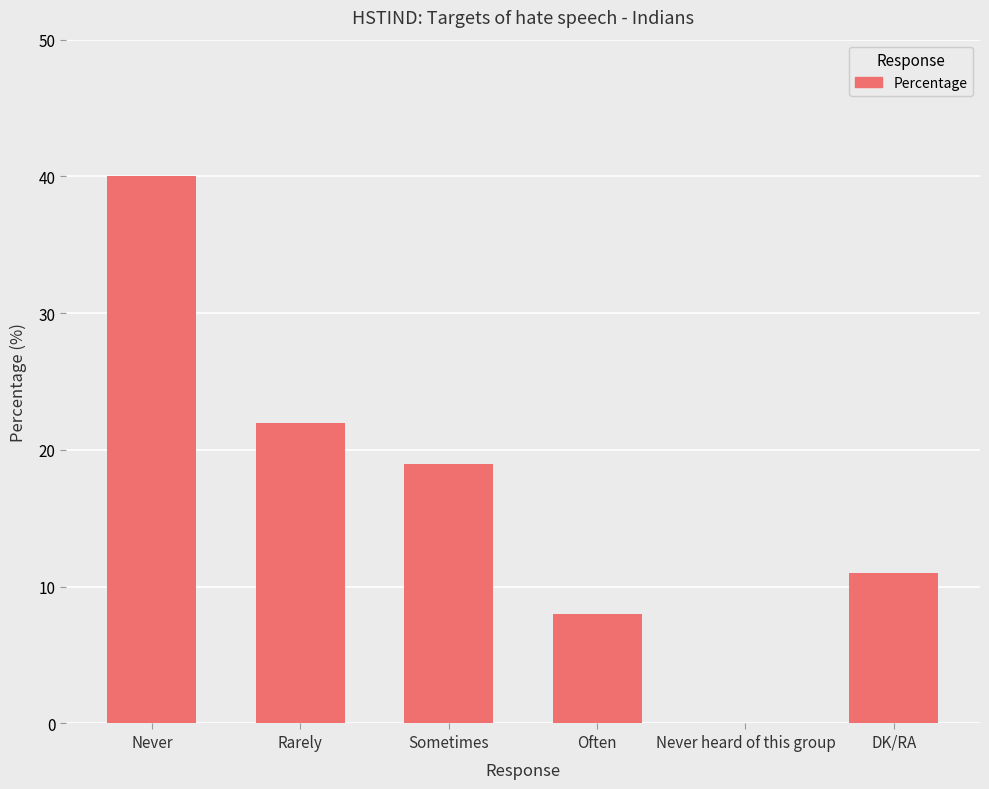

Between Never heard of this group and Sometimes, which is larger?

Sometimes